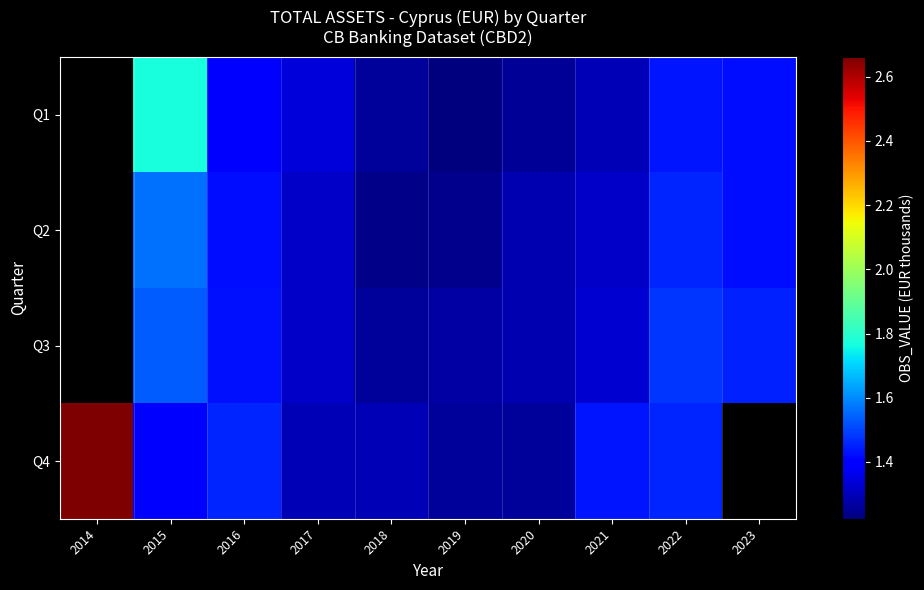

Which label corresponds to the smallest value in the chart?

2019